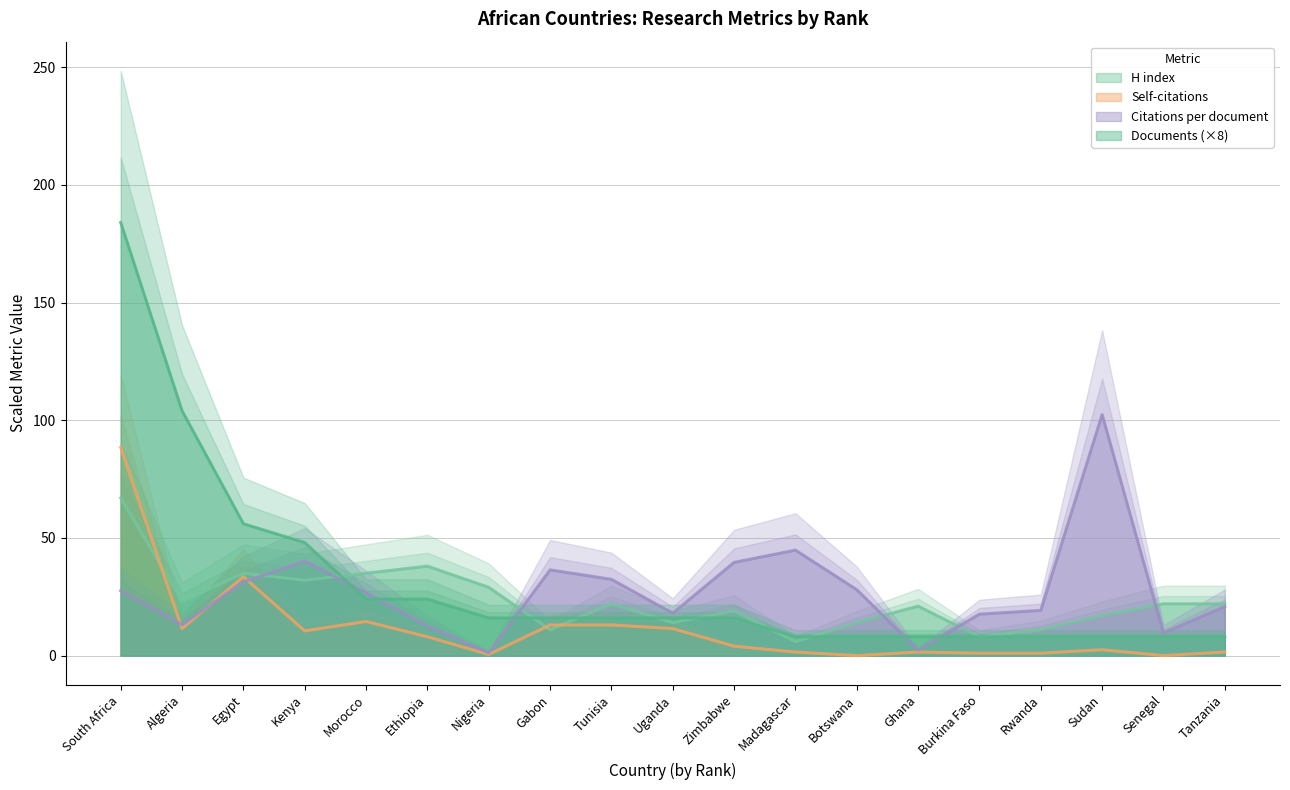

At how many categories does at least one series exceed 114?

1